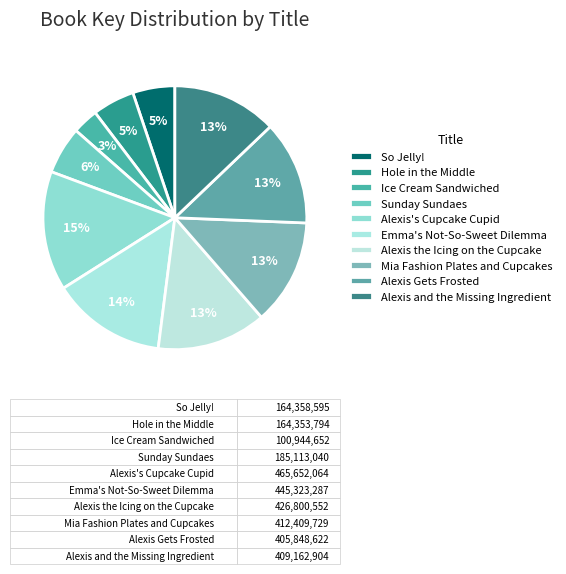

How many slices are in this pie chart?

10